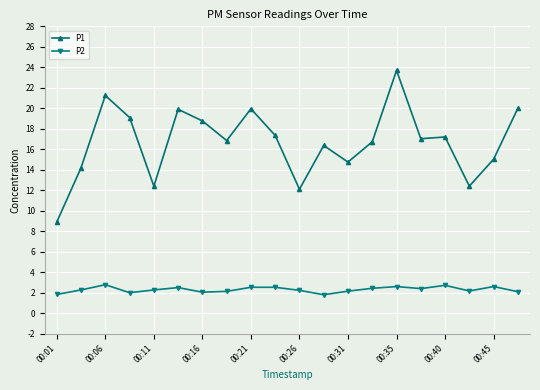

What is the average value of the P1 series?

16.7